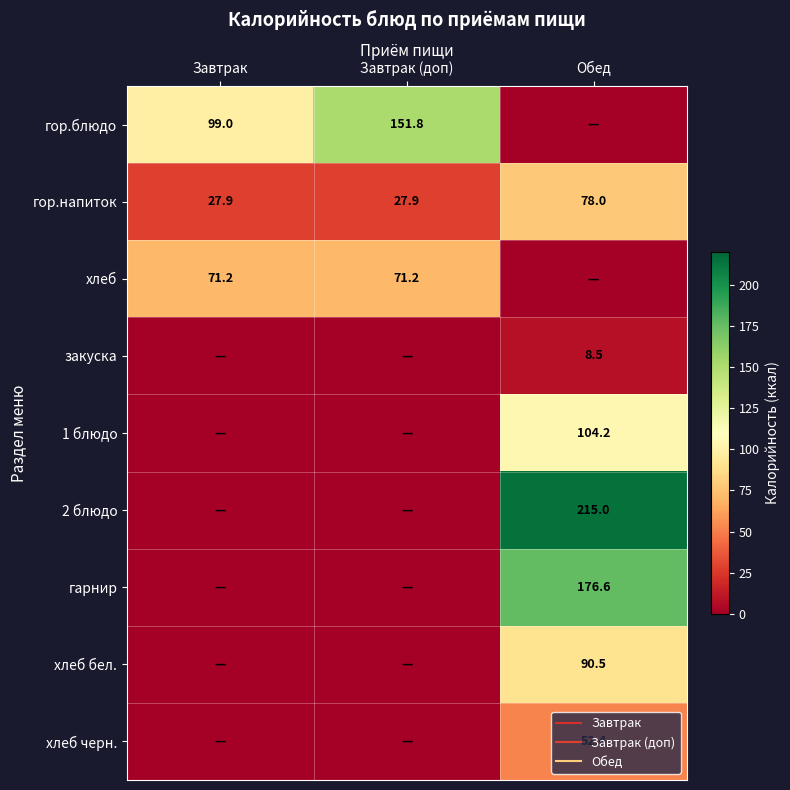

Is it true that гор.блюдо equals 151.8 at Завтрак (доп)?

True